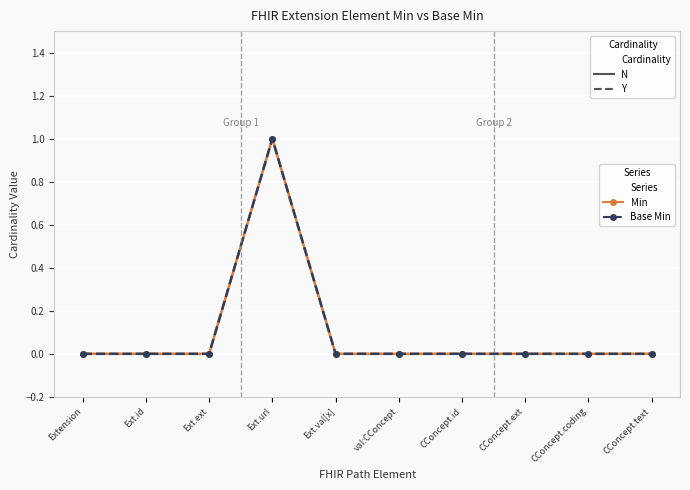

Is this an area chart (filled region under the line)?

No